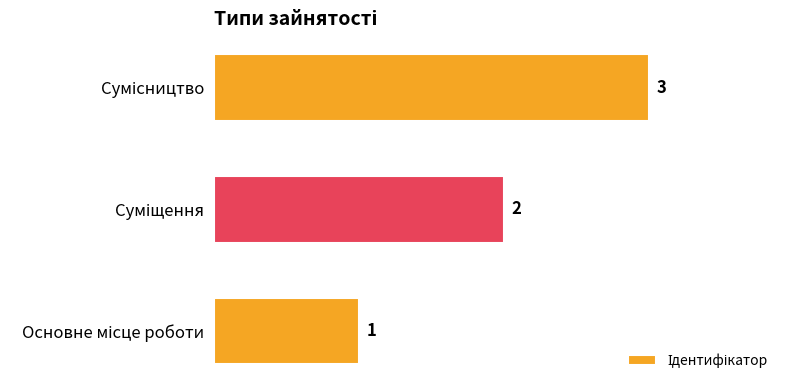

What is the sum of all values?

6